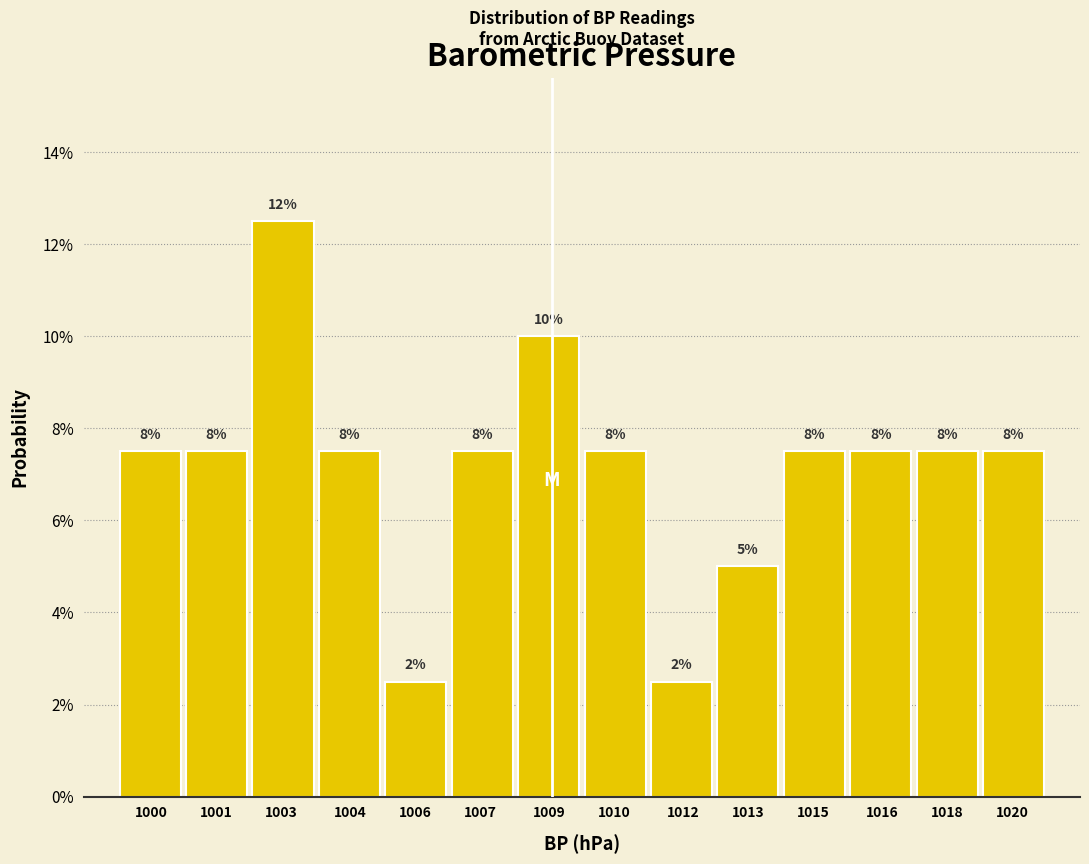

Does the chart contain any negative values?

No